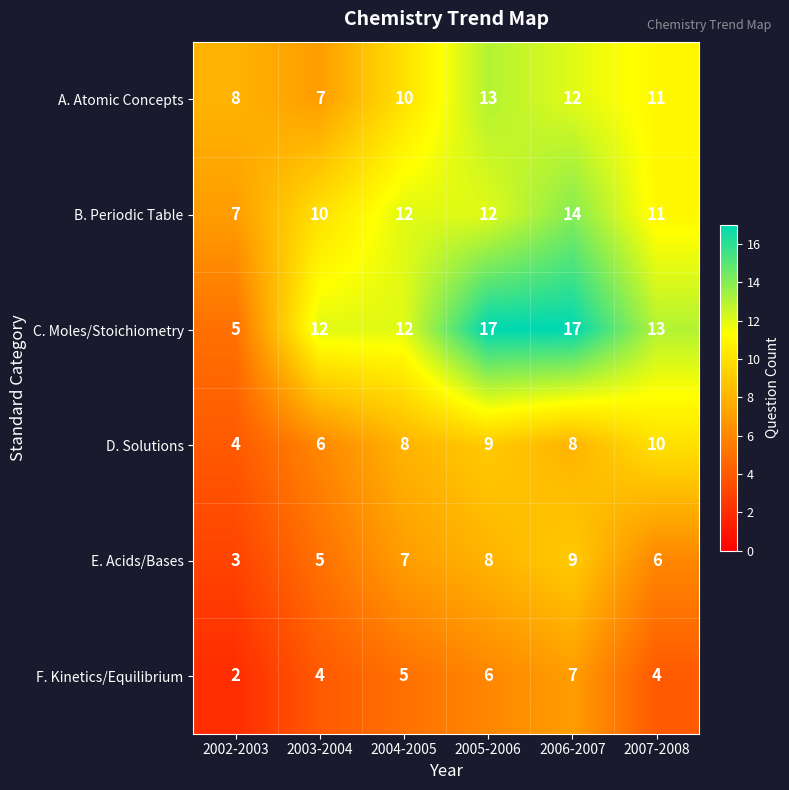

What is the sum of the B. Periodic Table values at 2003-2004 and 2006-2007?

24